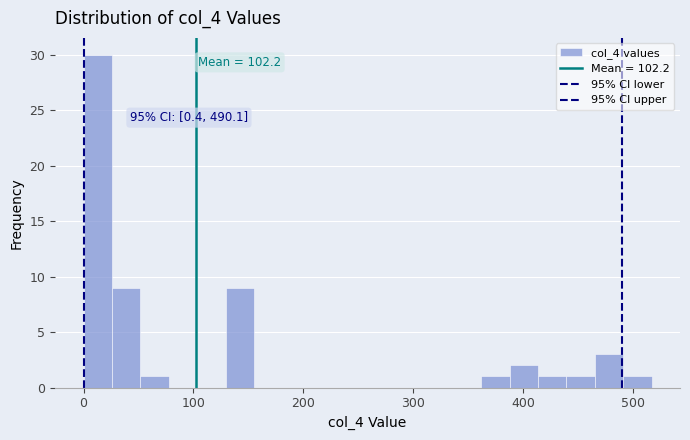

Read against the x-axis, roughly where is the centre of the tallest bar?

10